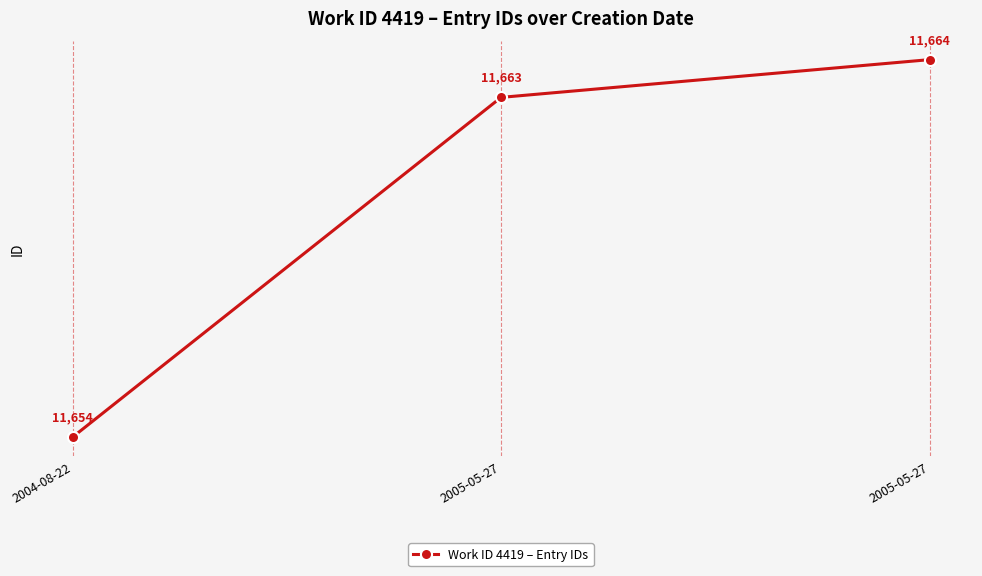

Does the chart have visible grid lines?

Yes